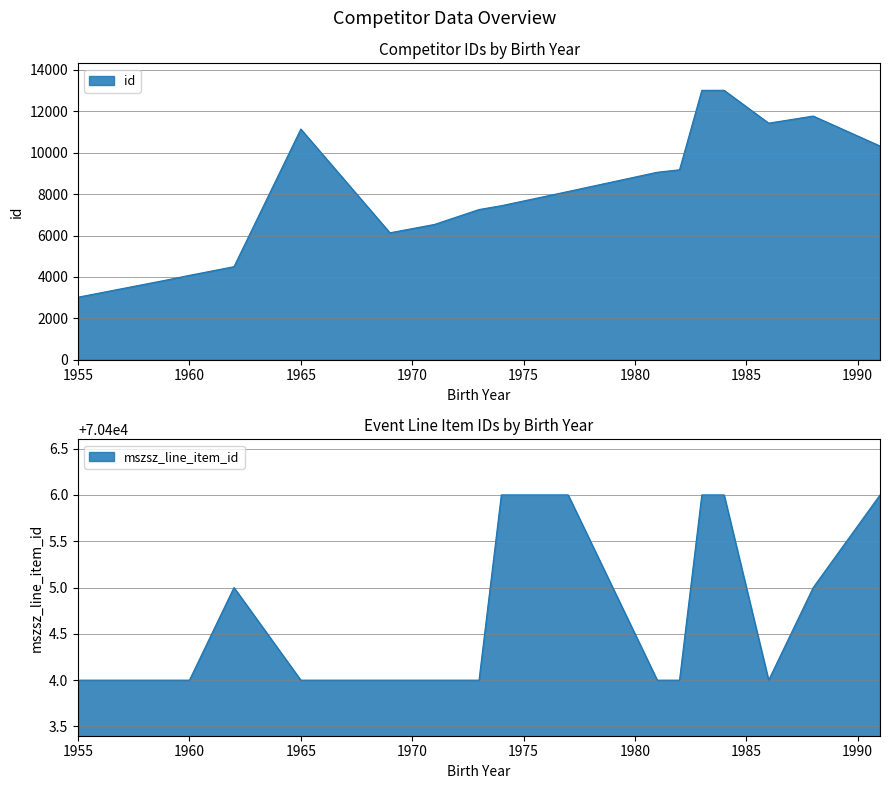

At which label does id reach its minimum?

1955